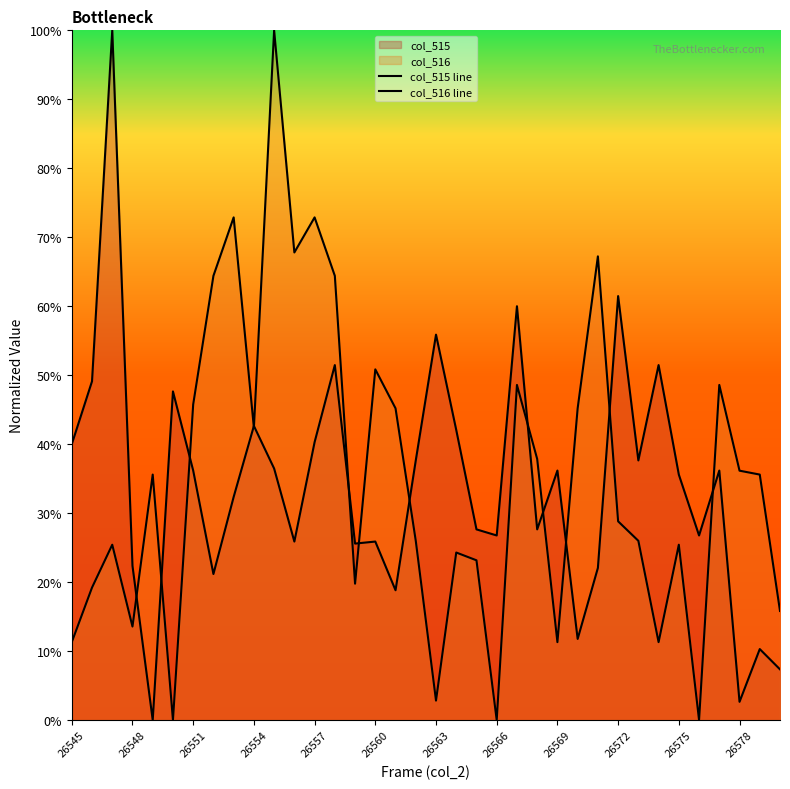

Does the chart display data point markers on the line(s)?

No